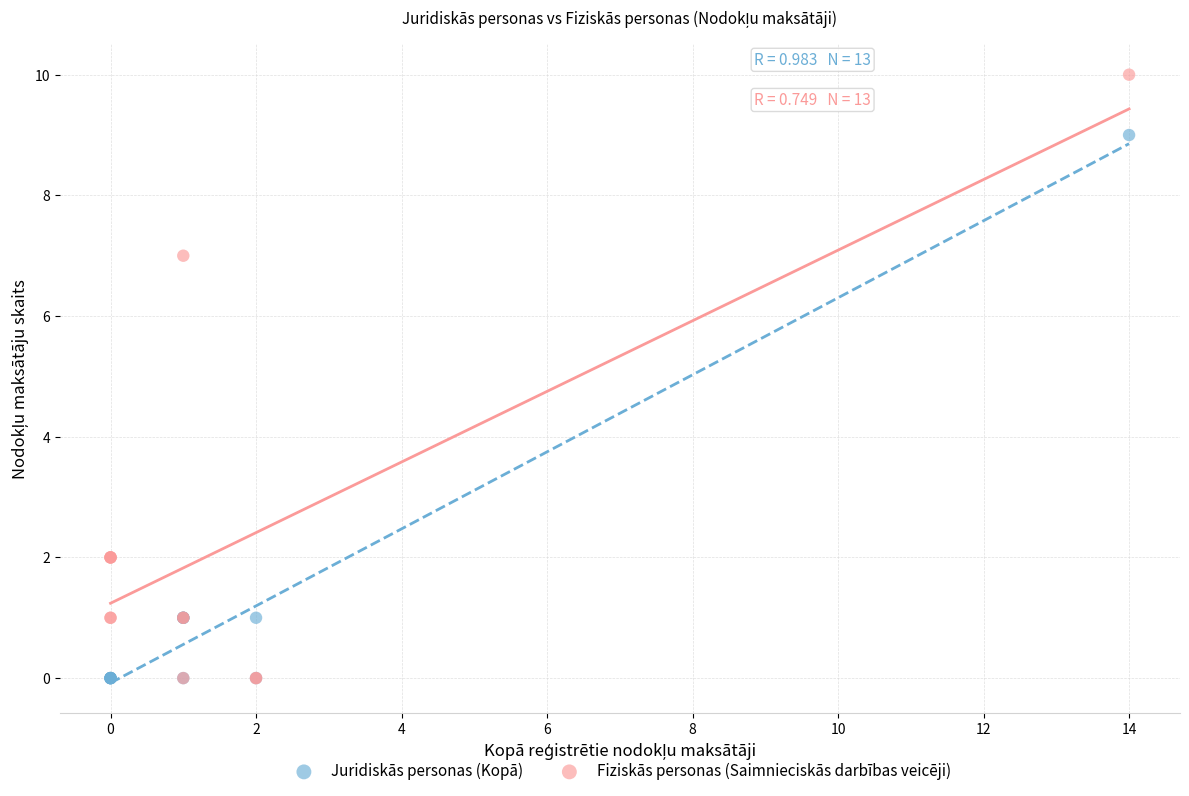

In the Fiziskās personas (Saimnieciskās darbības veicēji) series, what Y value is closest to 5?

7